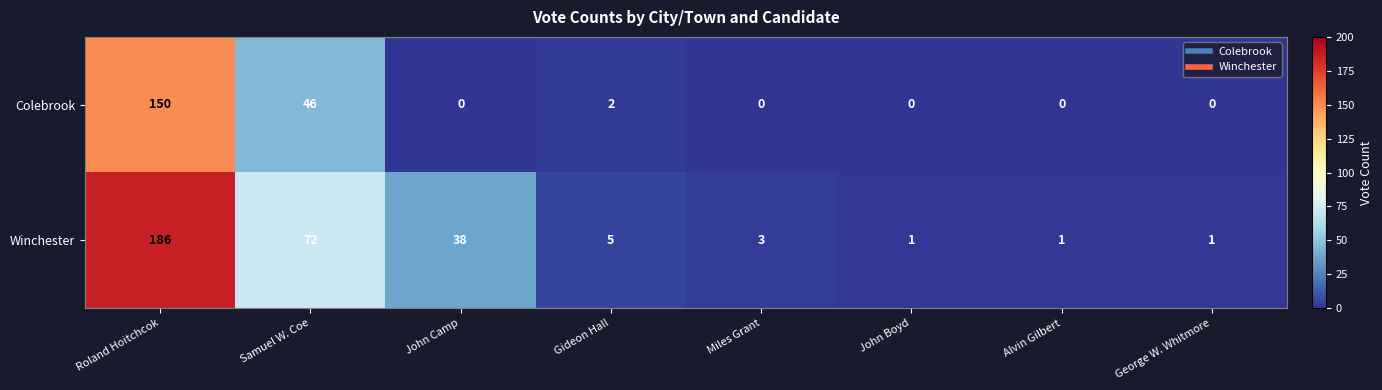

Which series has the largest range (max minus min)?

Winchester